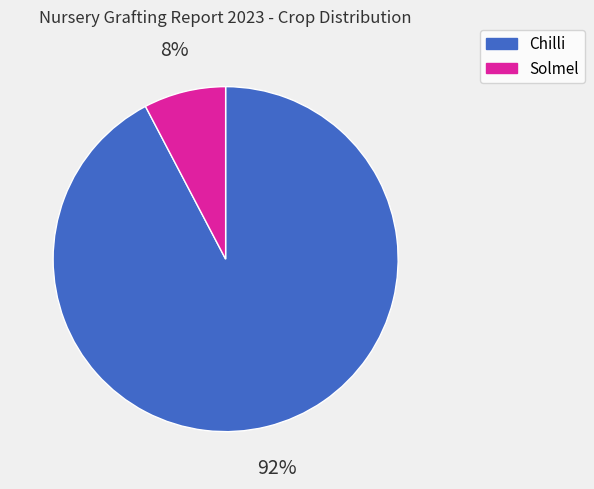

How many slices are in this pie chart?

2